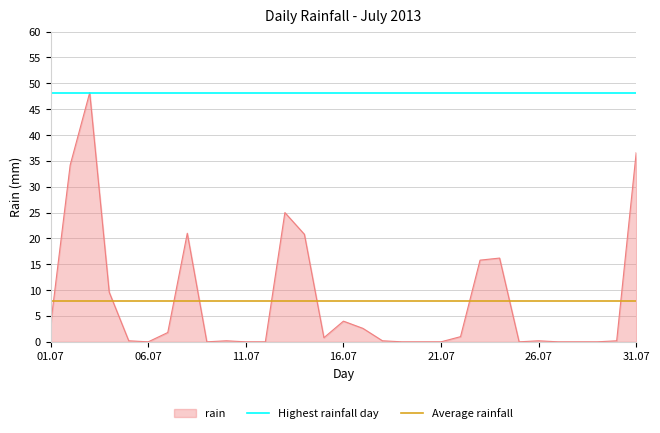

Is it true that rain equals 0.0 at 21.07?

True